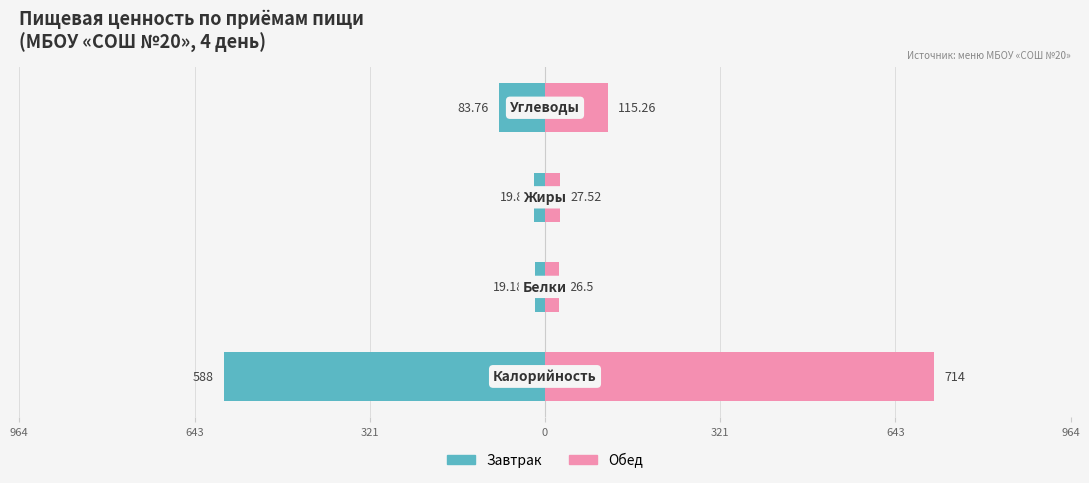

What is the value of the Обед bar at the 4th from the left?

115.3